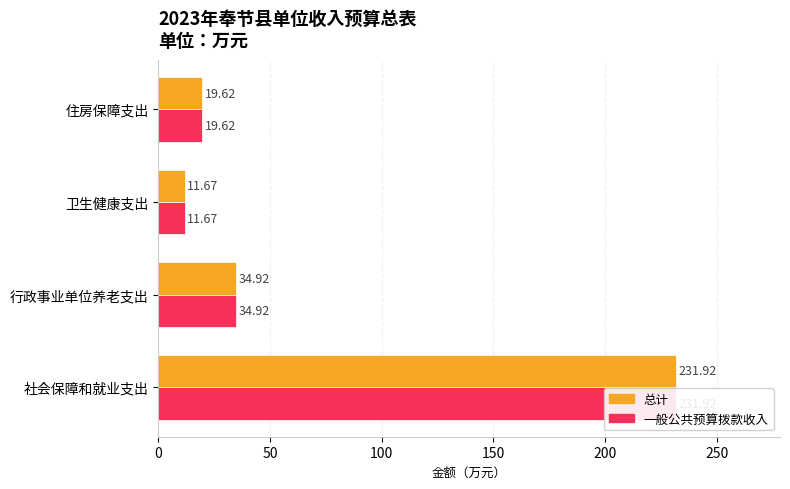

What are all the series names shown in the legend?

总计, 一般公共预算拨款收入